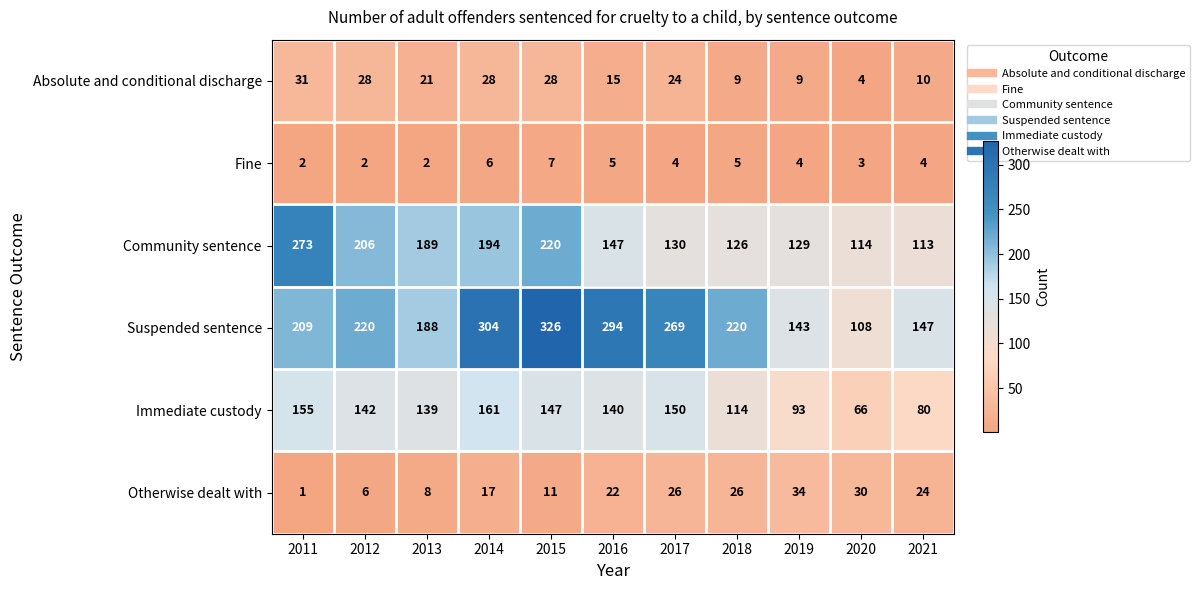

The value of Suspended sentence at 2011 is 209. True or false?

True